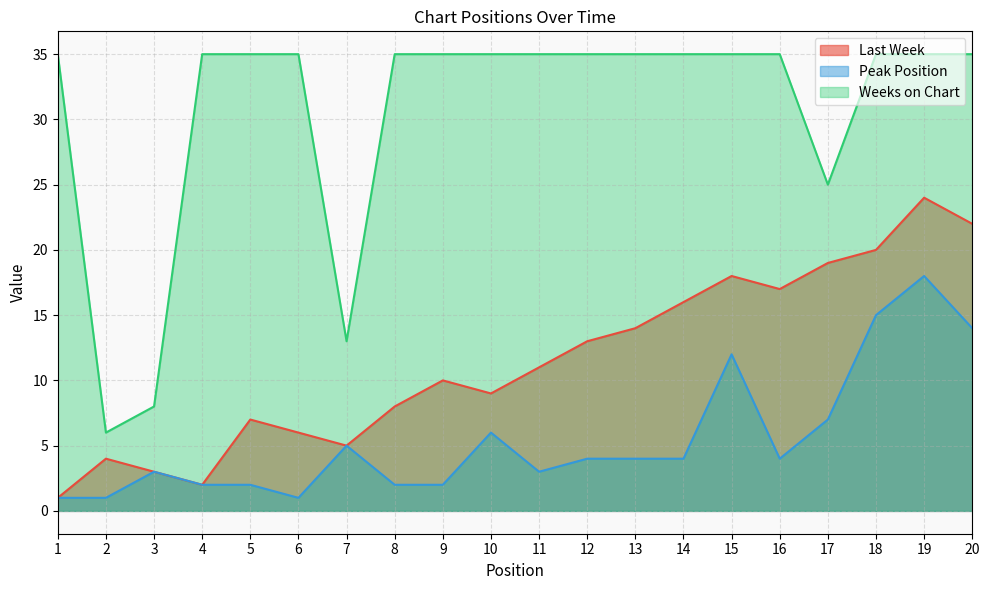

Where is Last Week nearest to the value 12?

11